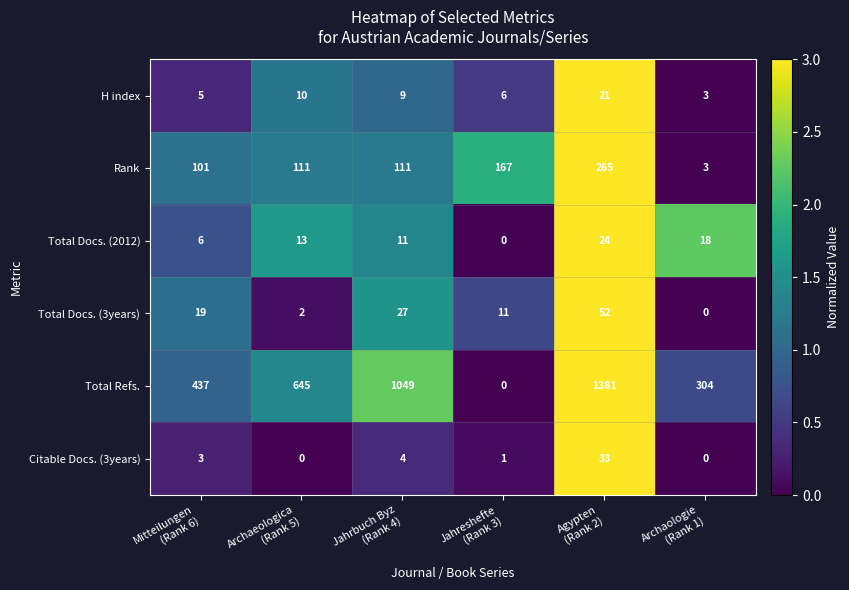

Which series has the widest spread of values?

Total Refs.